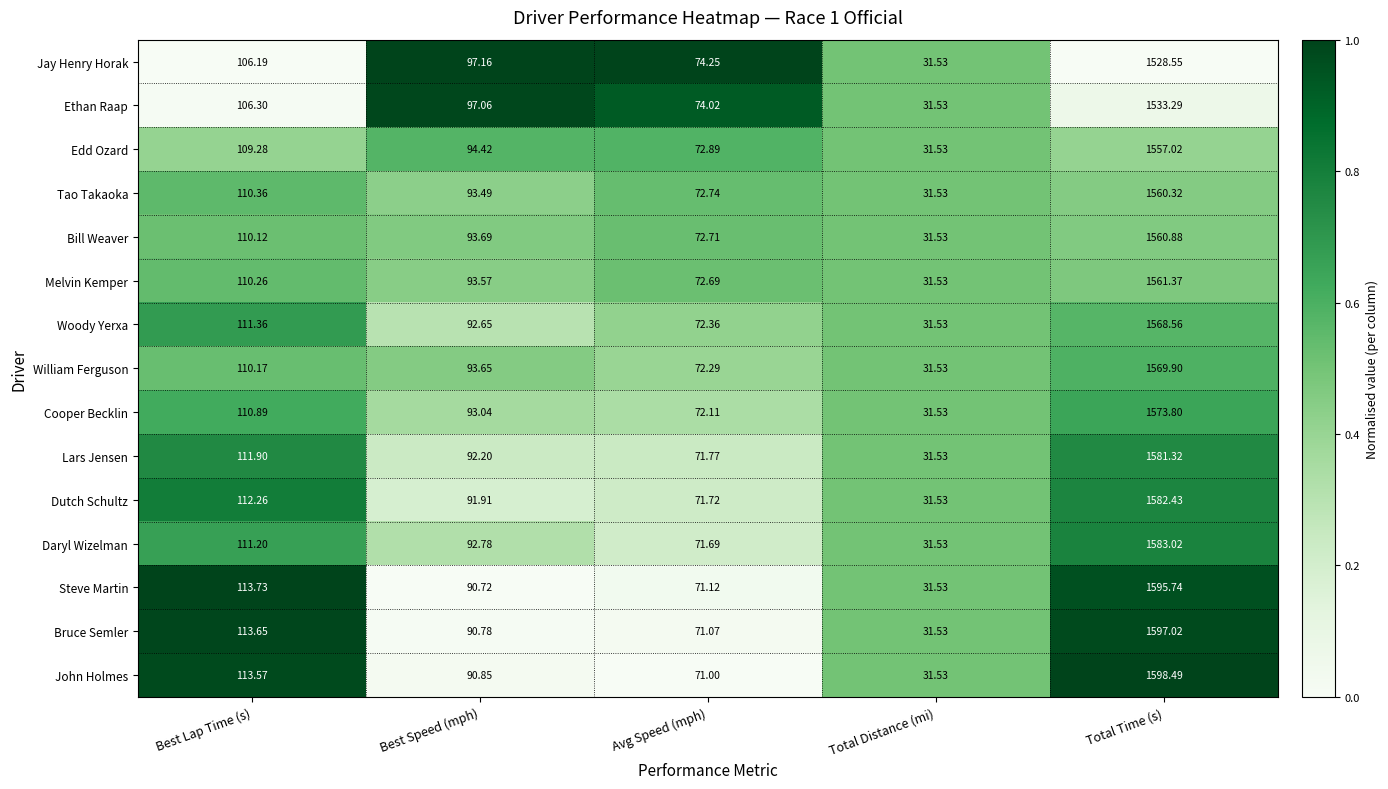

Which series has the widest spread of values?

John Holmes